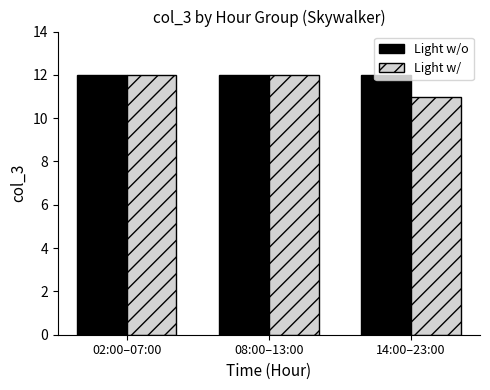

The Light w/ series shows 3 at 14:00–23:00. True or false?

False